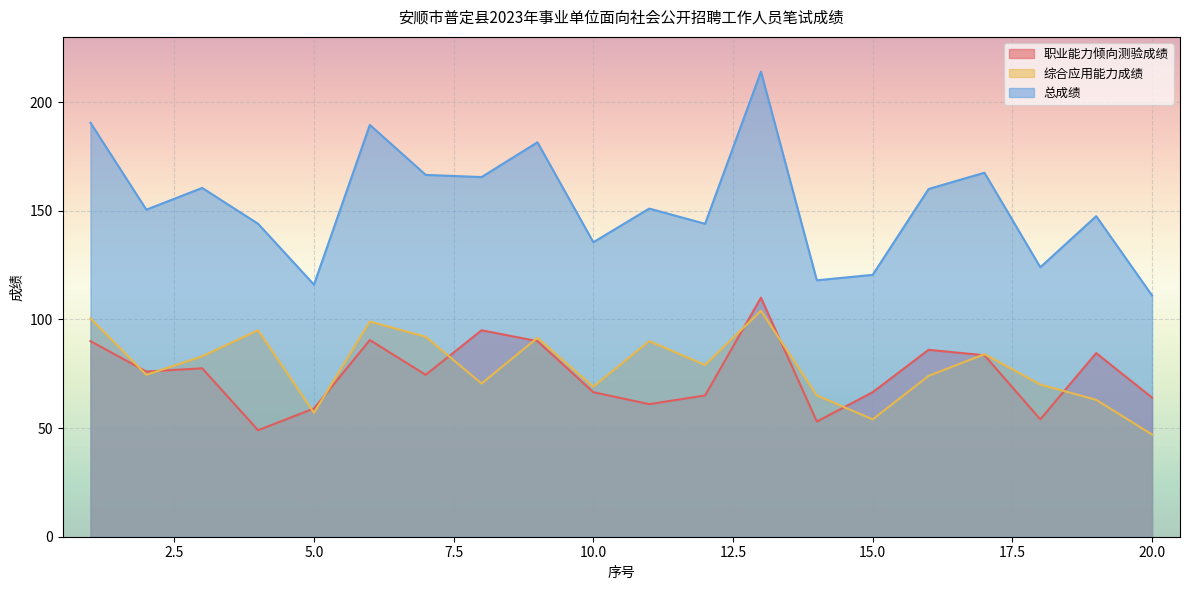

In 职业能力倾向测验成绩, how many points are lower than both neighbors (excluding endpoints)?

6